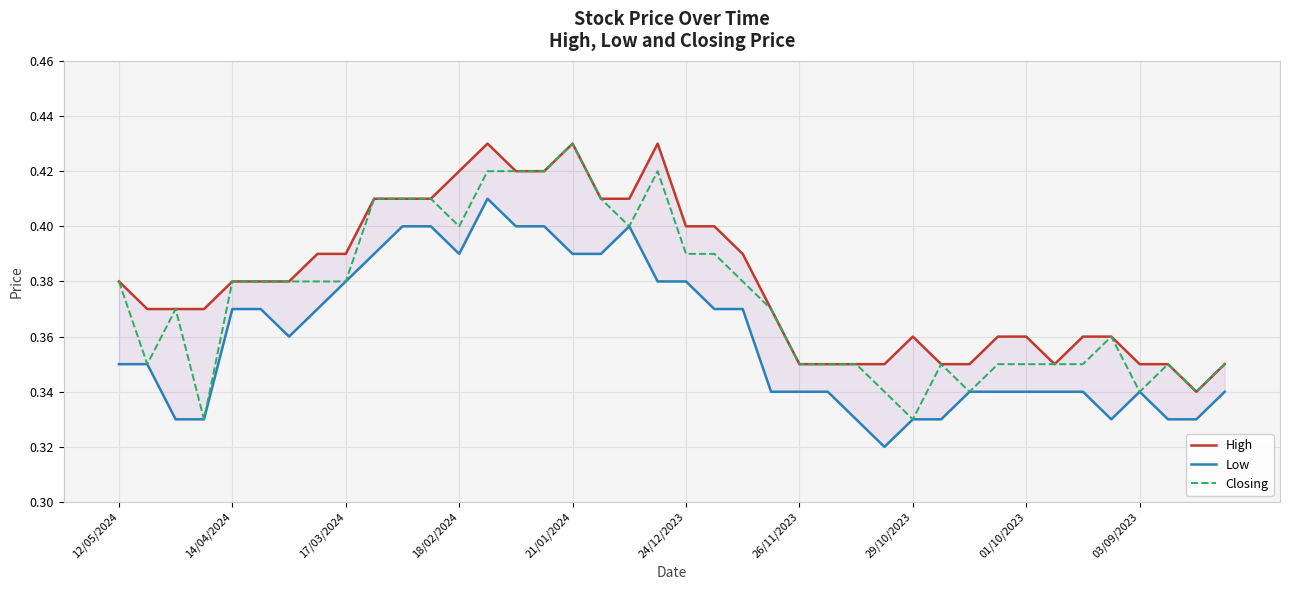

Which category has the highest value in the Closing series?

21/01/2024